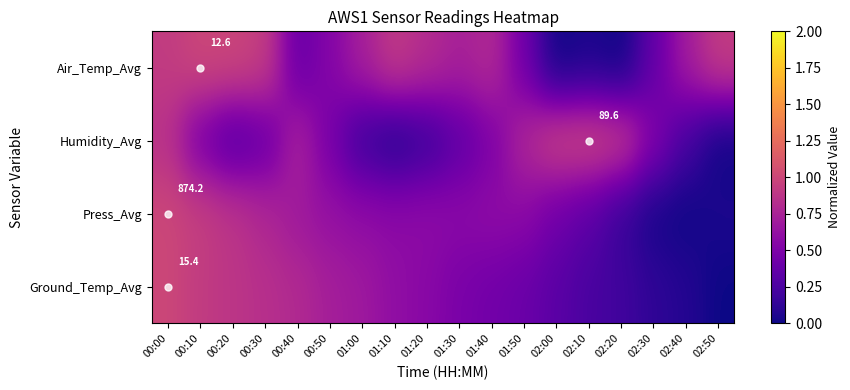

List the labels in order of Humidity_Avg value, largest first.

02:10, 02:00, 02:20, 00:00, 01:50, 00:40, 02:30, 01:40, 00:10, 00:50, 00:30, 01:30, 00:20, 02:40, 01:00, 01:20, 01:10, 02:50